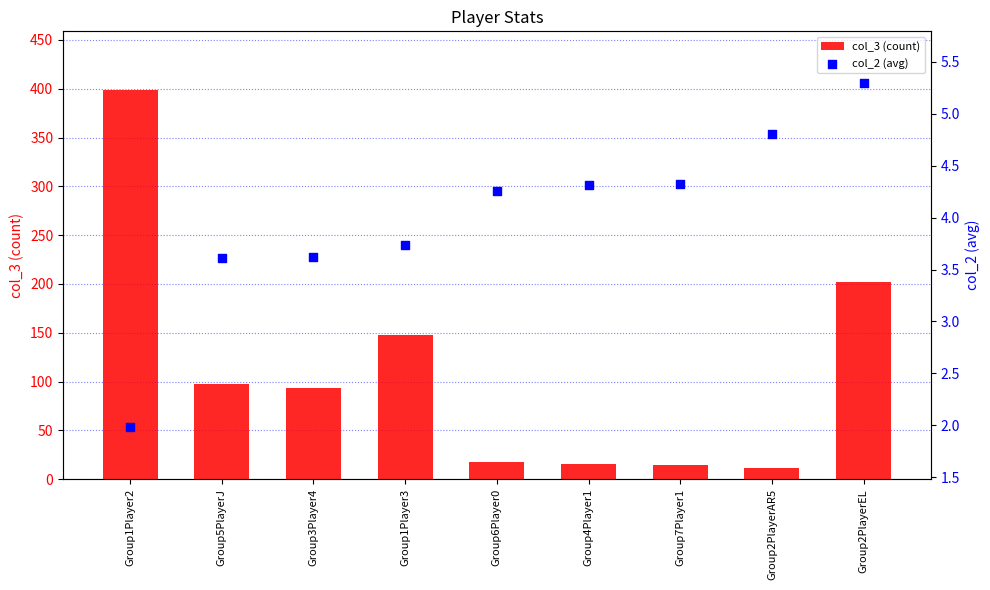

What is the total value across all series at Group1Player2?

401.0